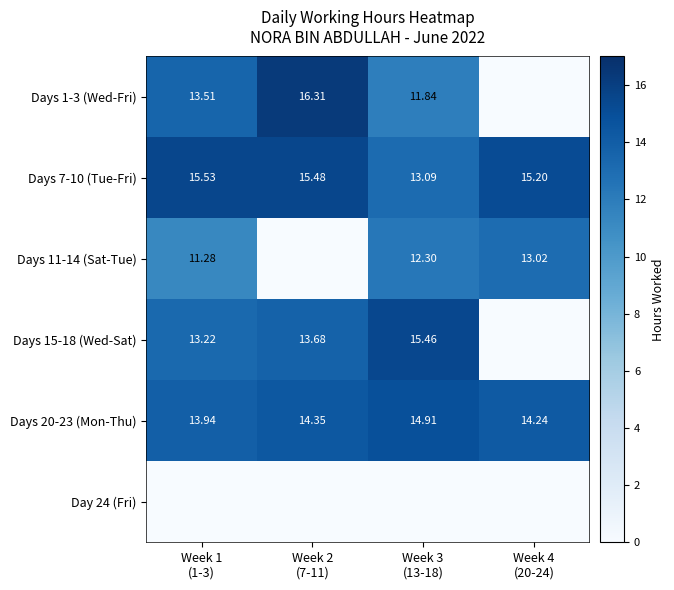

Where is Days 7-10 (Tue-Fri) nearest to the value 14?

Week 3 (13-18)